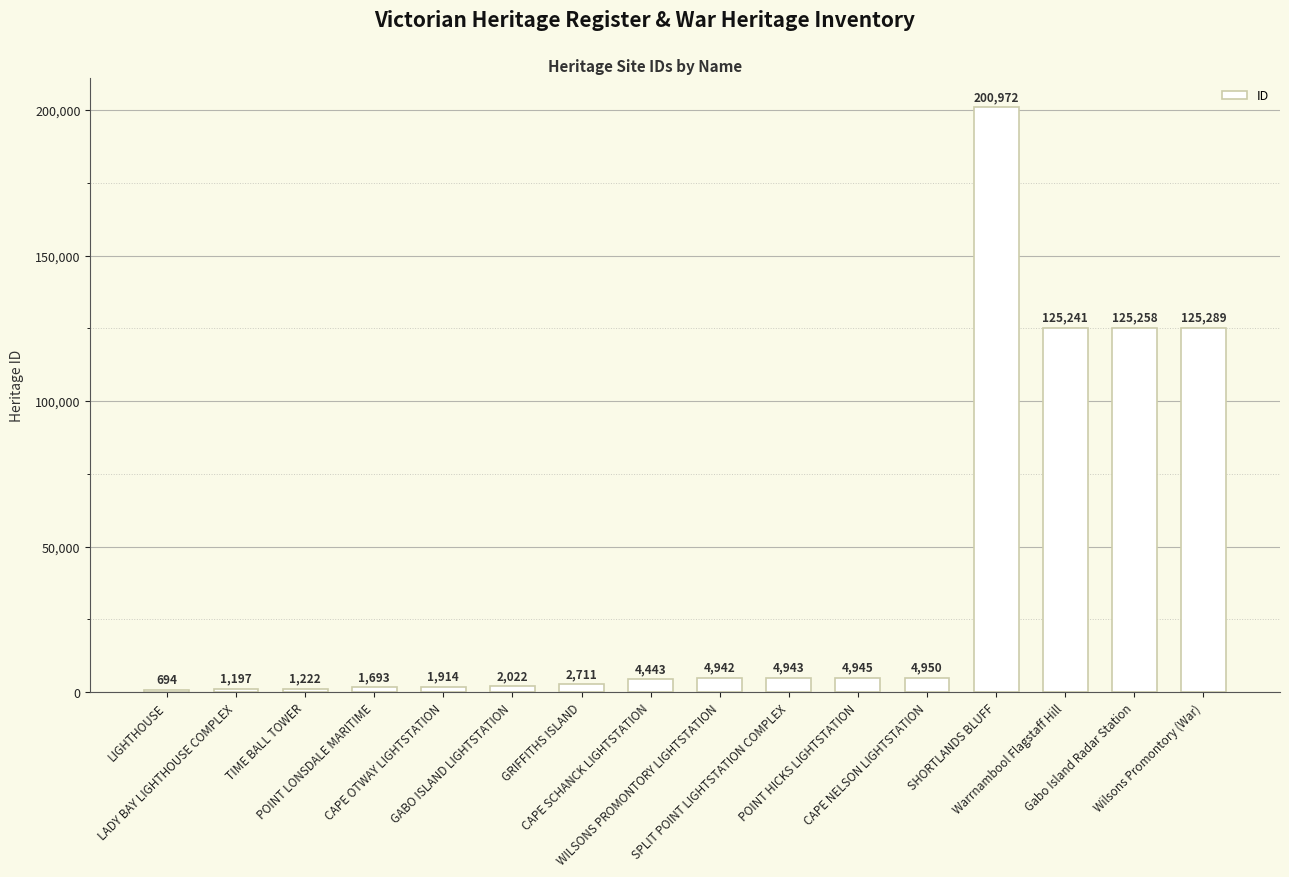

What is the change in value from GABO ISLAND LIGHTSTATION to CAPE SCHANCK LIGHTSTATION?

+2421